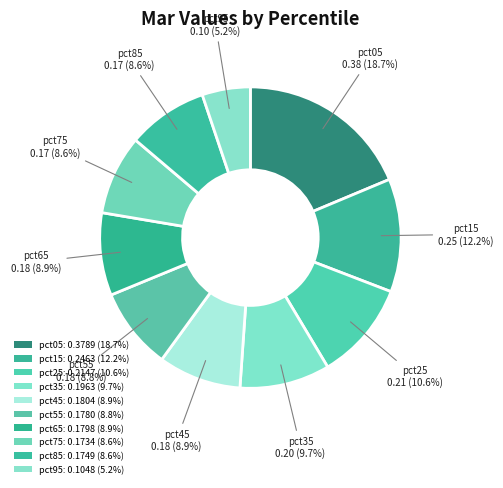

Rank the categories by value from lowest to highest.

pct95, pct75, pct85, pct55, pct65, pct45, pct35, pct25, pct15, pct05